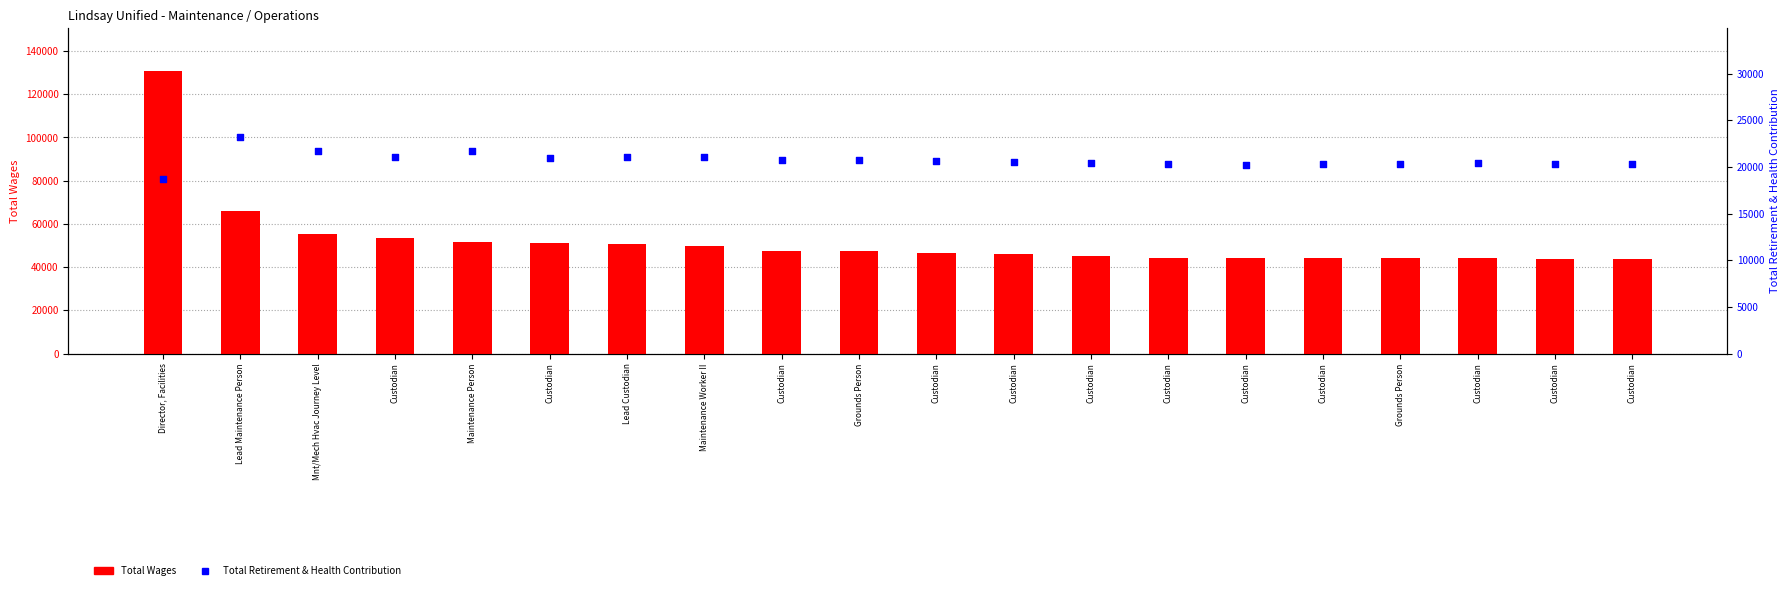

What are all the series names shown in the legend?

Total Wages, Total Retirement & Health Contribution